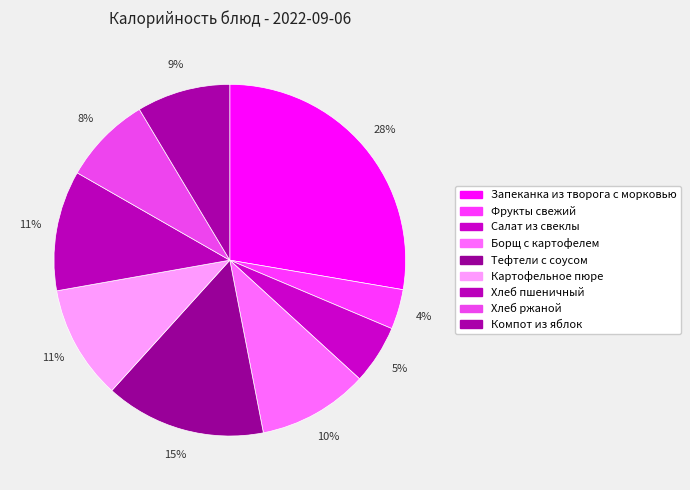

How many segments does this pie chart have?

9